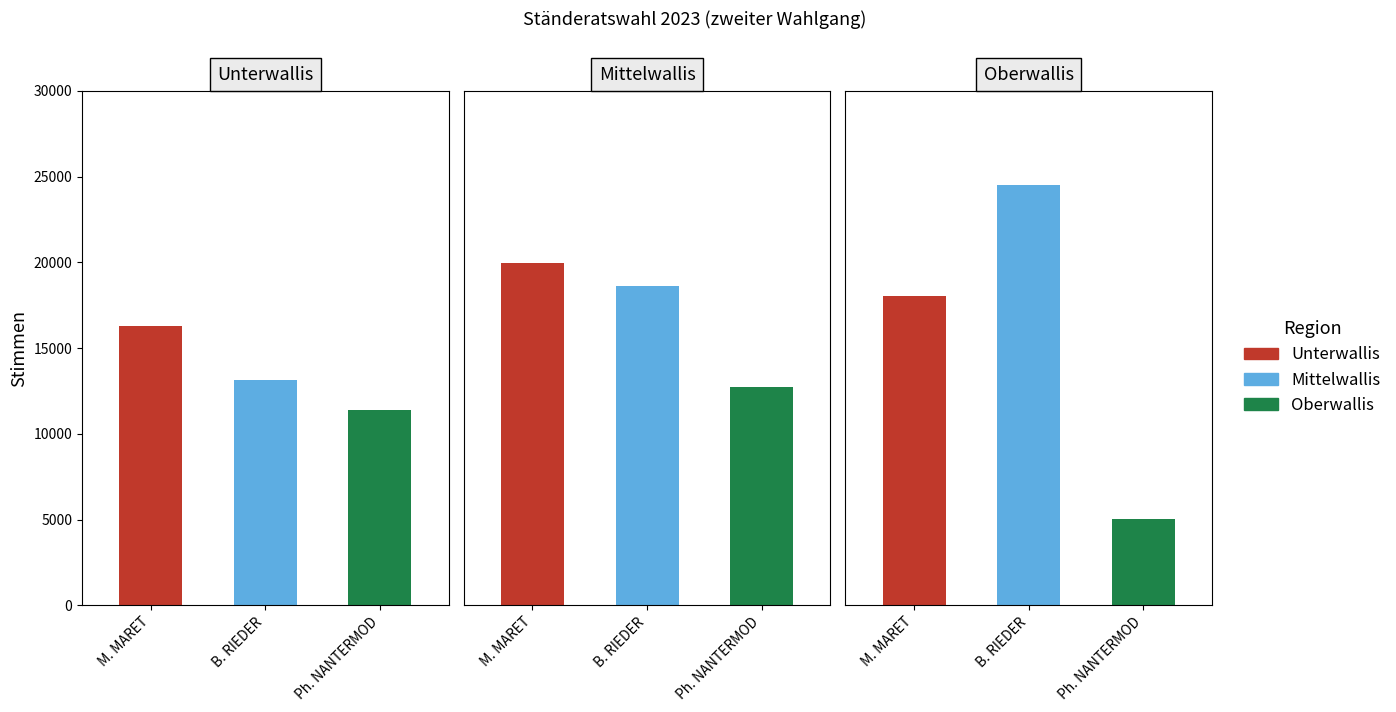

At which label does Mittelwallis first exceed 18641?

1. Marianne MARET